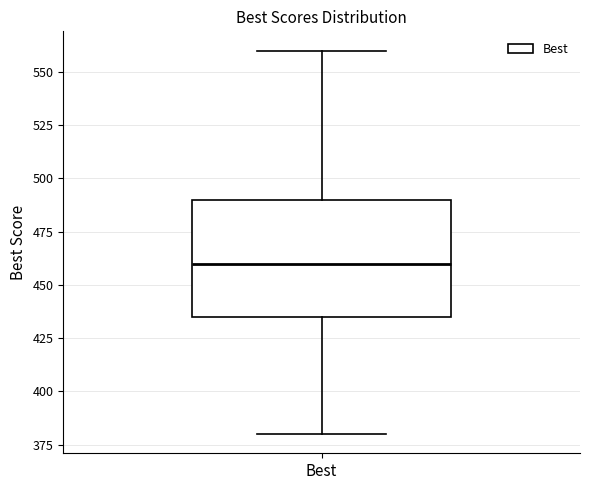

Read this box plot against the y-axis: the position of the median line, the range covered by the box, and the ends of both whiskers. The values are not printed on the chart, so give them approximately, as read against the axis.

median 460, box 435 to 490, whiskers 380 to 560